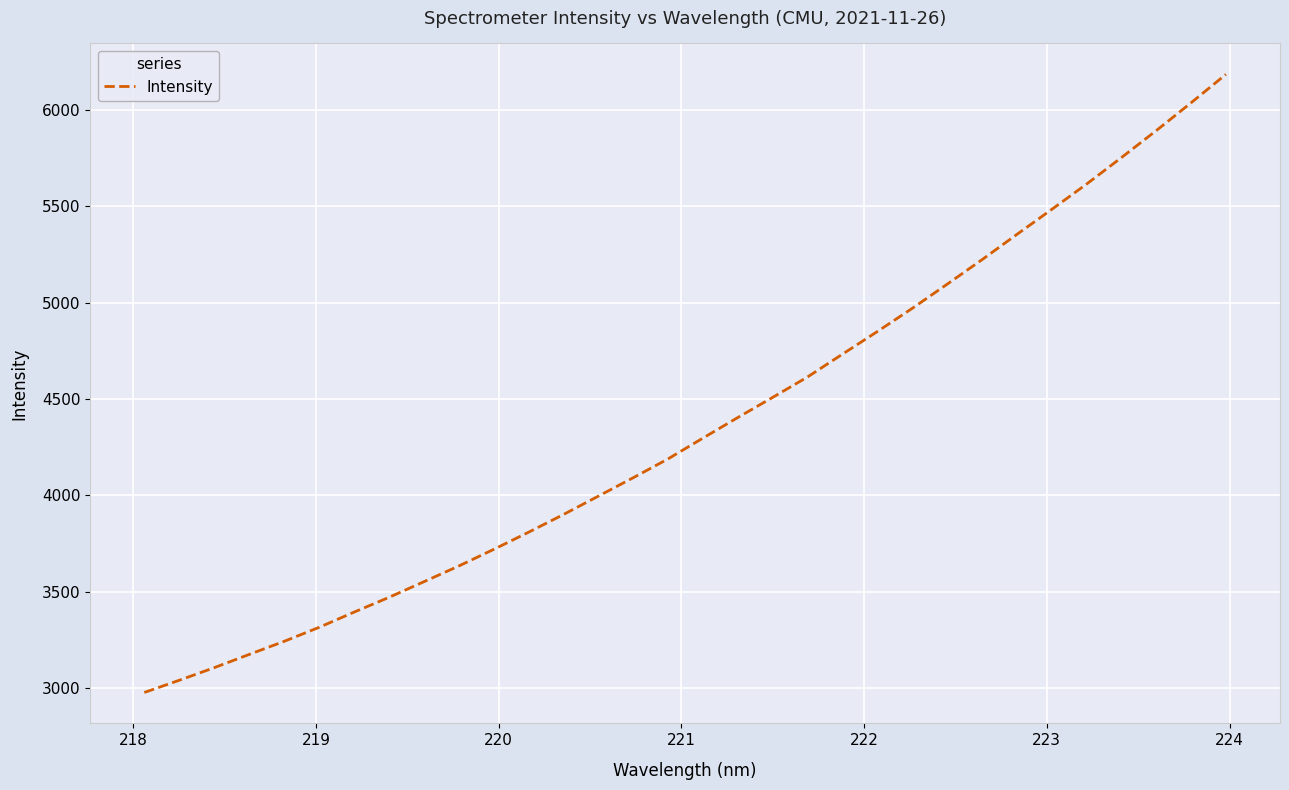

What is the greatest value displayed?

6184.5